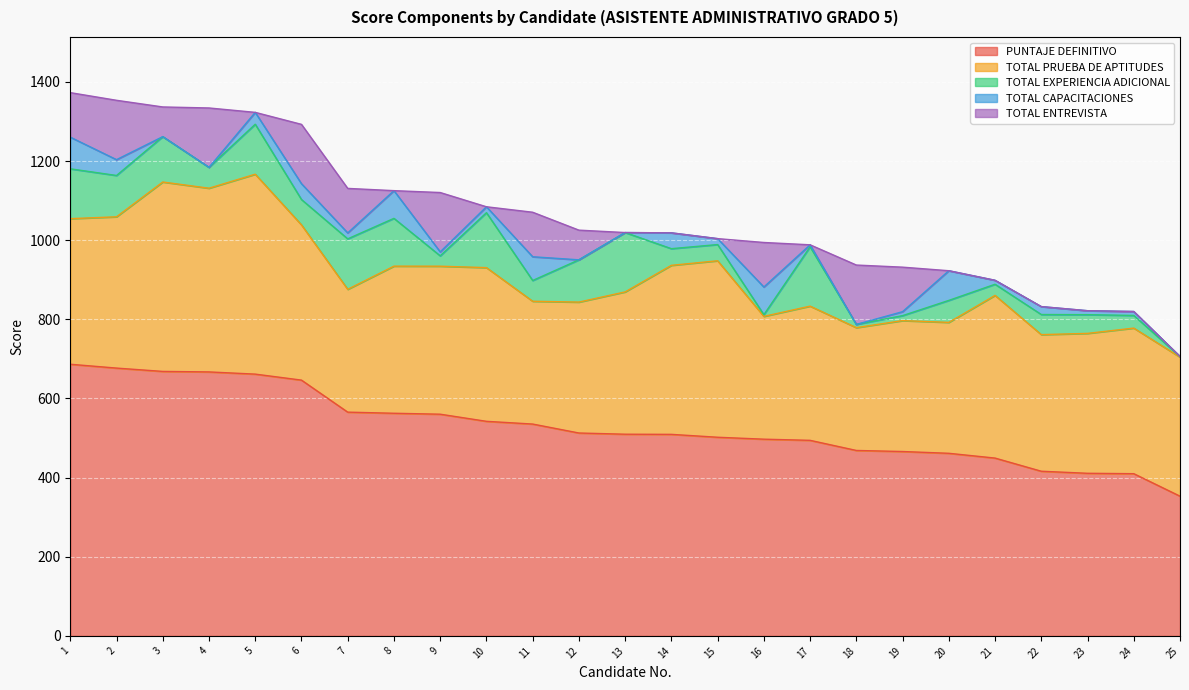

True or false: TOTAL ENTREVISTA has more than 2 points higher than both neighbors.

True